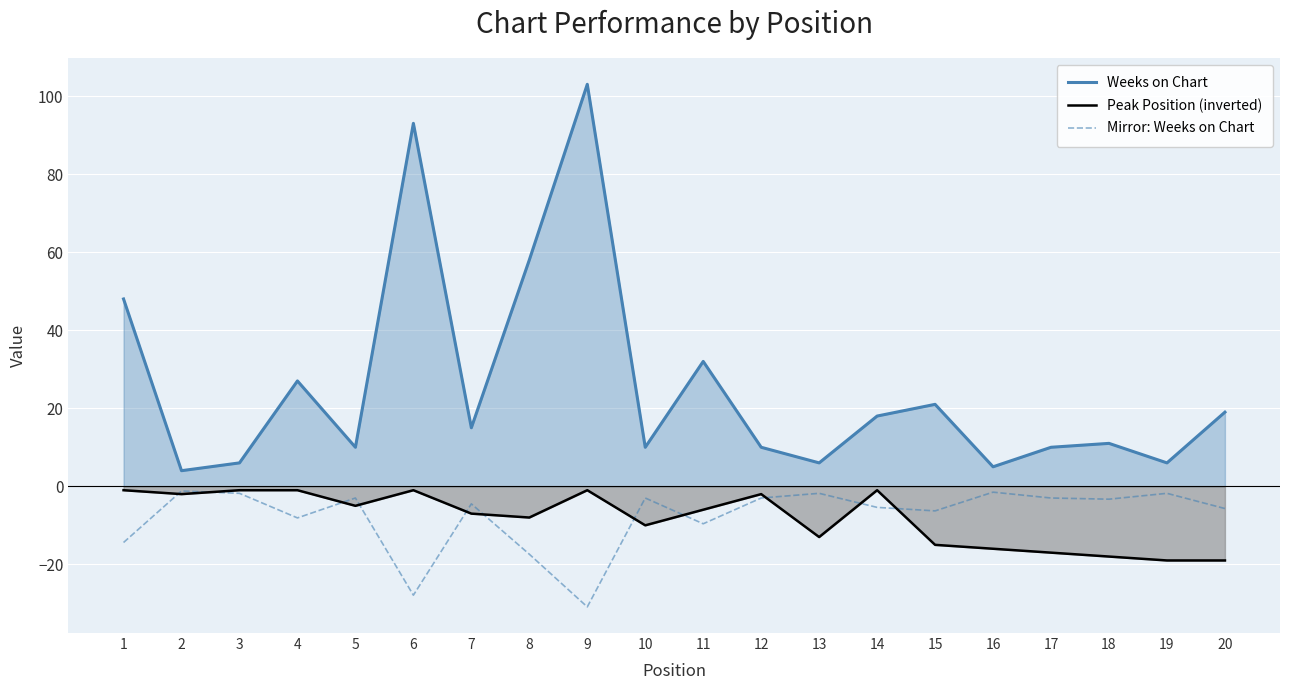

How many data points in Peak Position (inverted) are above -6?

9